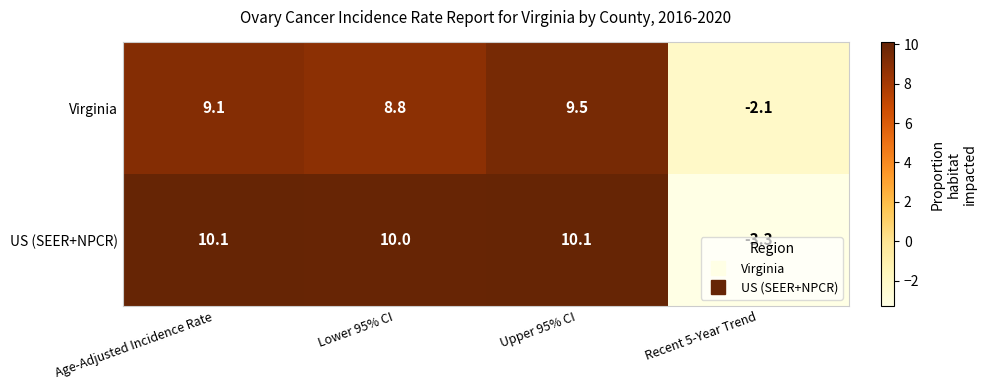

Rank the series at Lower 95% CI from highest to lowest value.

US (SEER+NPCR), Virginia